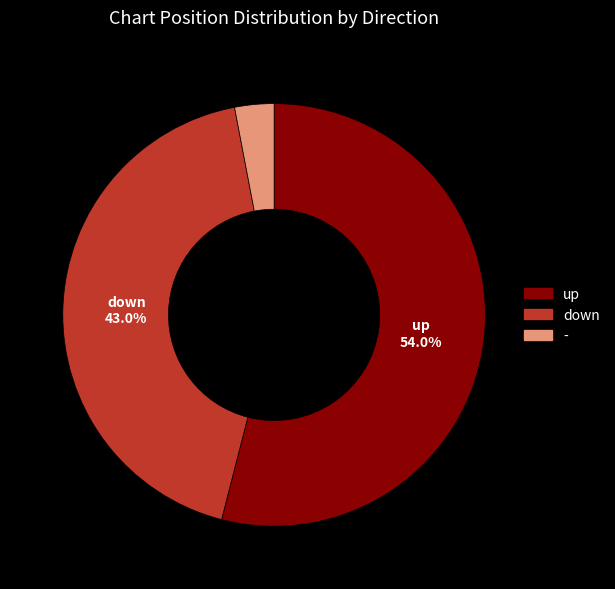

Which slice is the smallest?

-